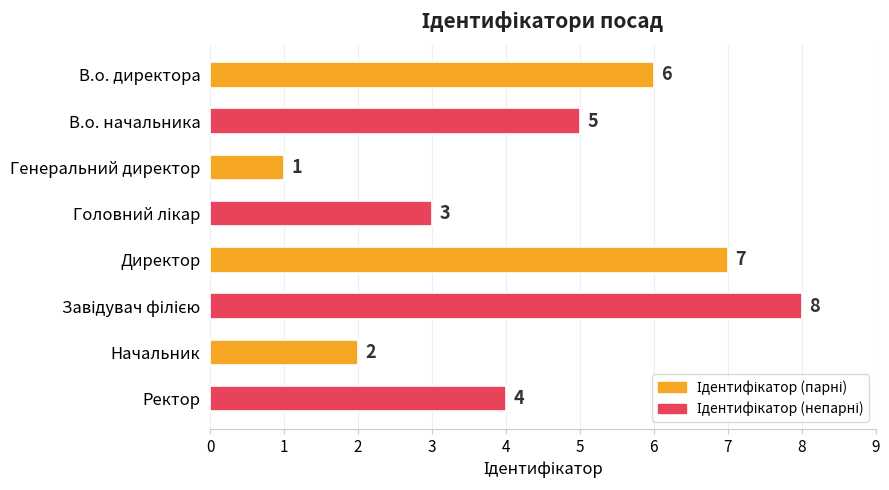

At which category does the chart reach its minimum across all series?

Генеральний директор